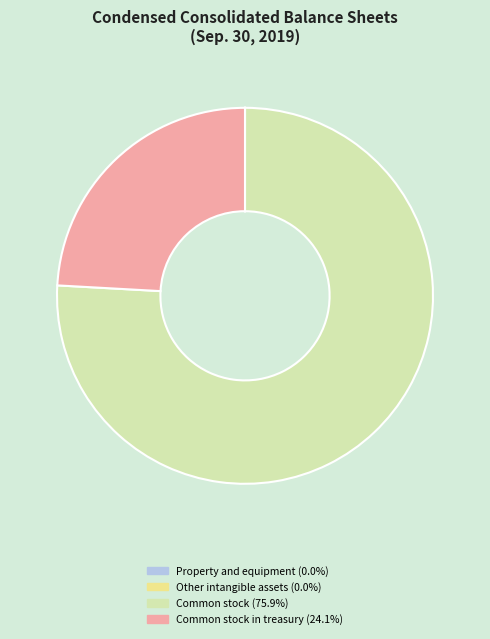

Is there any slice that represents more than half of the pie?

Yes